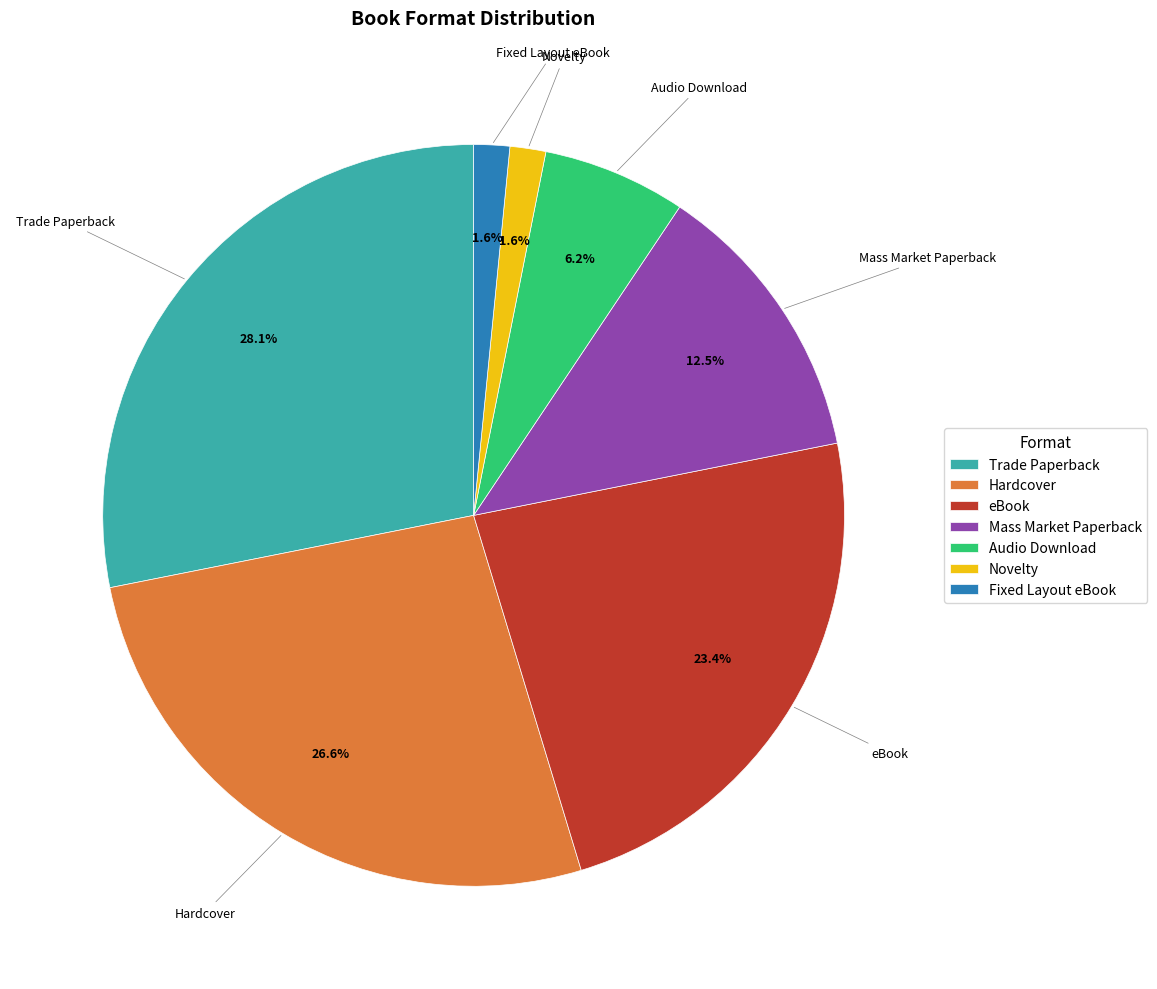

True or false: Audio Download accounts for 6% of the total.

True